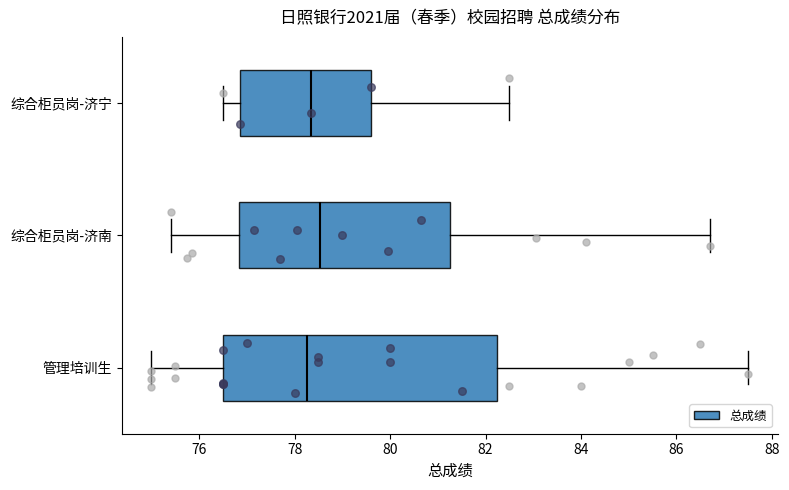

Reading bottom to top, transcribe this box plot: for each box, give where its median line is, the range the box spans, and where its two whiskers end, as read against the x-axis. The values are not printed on the chart, so give them approximately, as read against the axis.

管理培训生: median 78.2, box 76.6 to 82.2, whiskers 75.0 to 87.6
综合柜员岗-济南: median 78.6, box 76.8 to 81.2, whiskers 75.4 to 86.8
综合柜员岗-济宁: median 78.4, box 76.8 to 79.6, whiskers 76.6 to 82.6